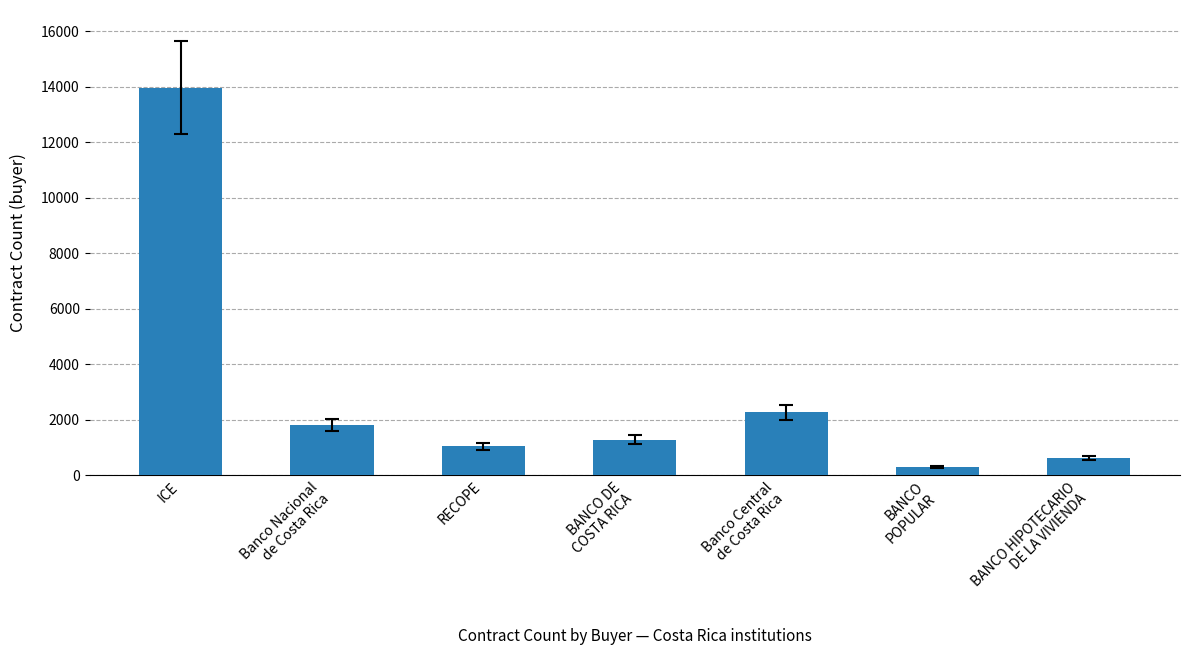

Are the bars grouped side by side (vs. stacked)?

No